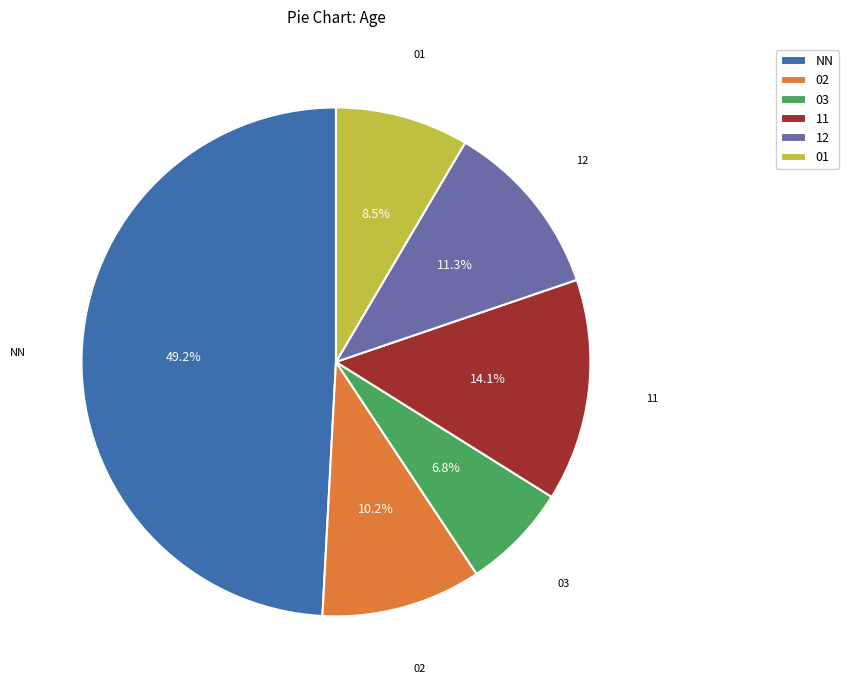

Is it true that 12 is 25% of the pie?

False